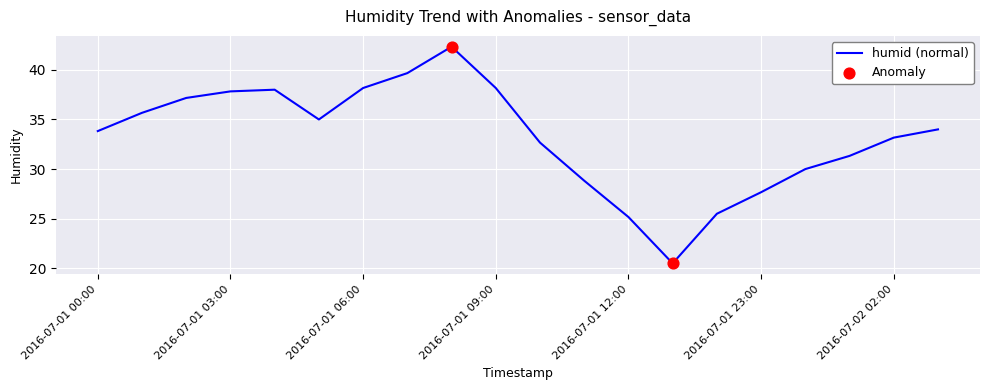

What is the difference between the maximum and minimum values?

21.8